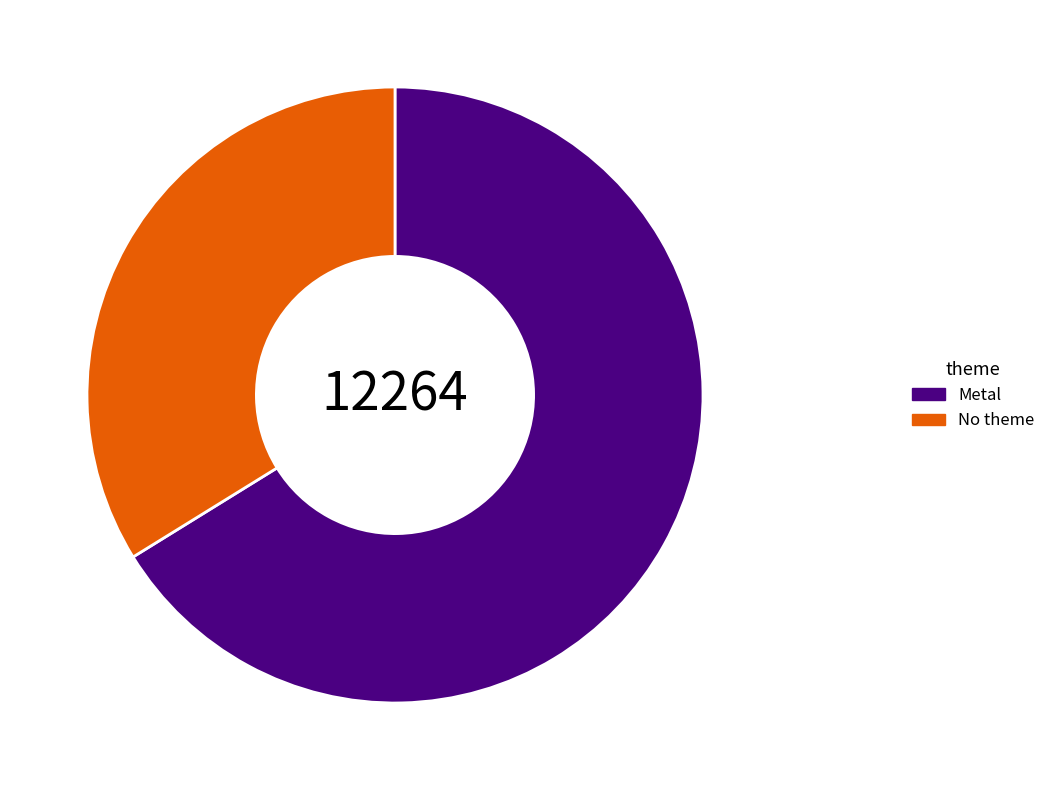

Is it true that No theme is 27% of the pie?

False